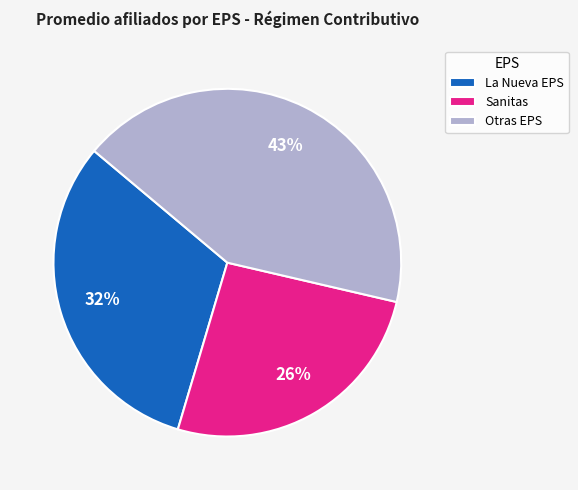

To the nearest percent, what portion does Sanitas represent?

26%